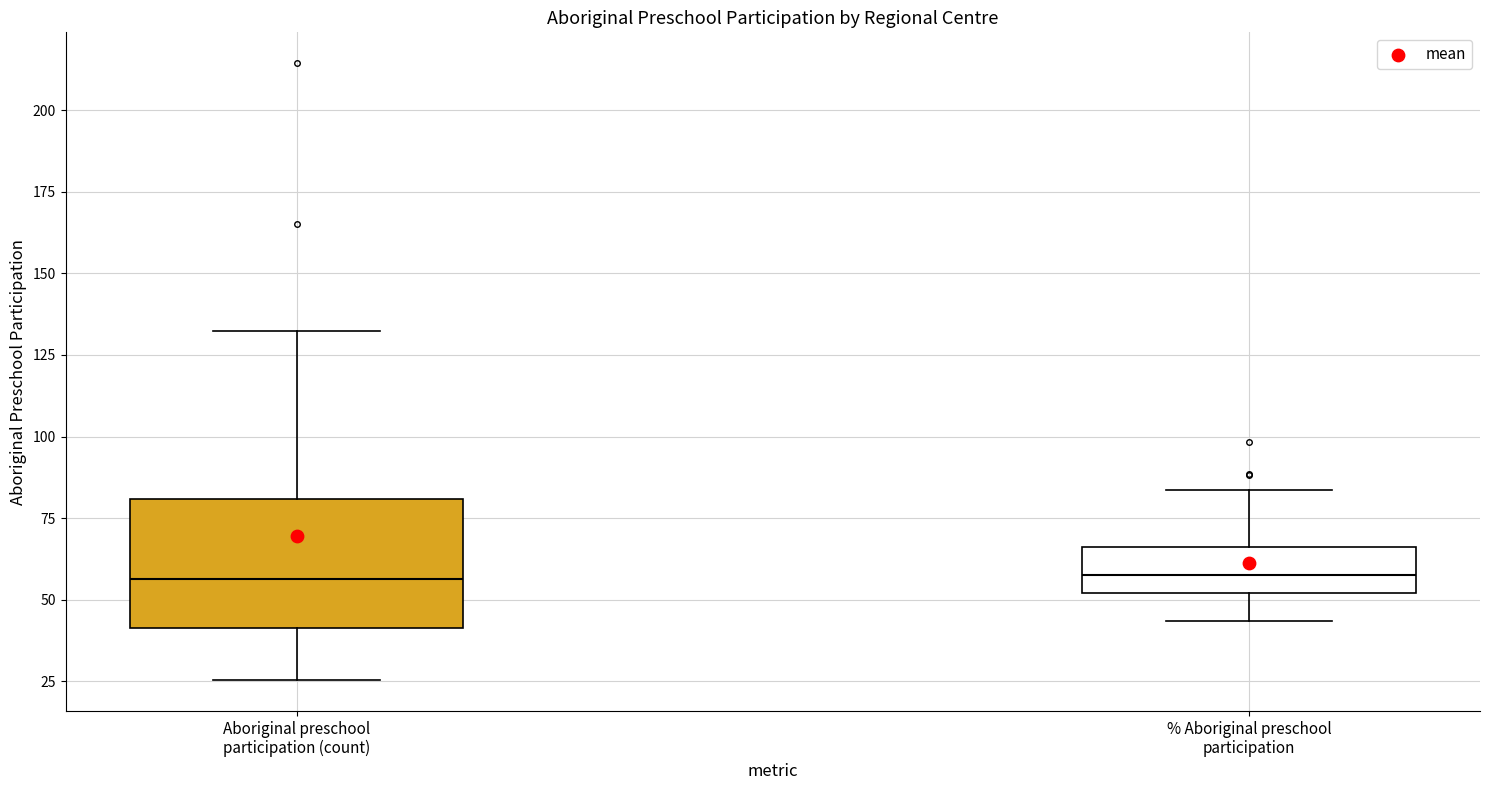

Where is the upper edge of the box for % Aboriginal preschool participation on the y-axis? The values are not printed on the chart, so give them approximately, as read against the axis.

65